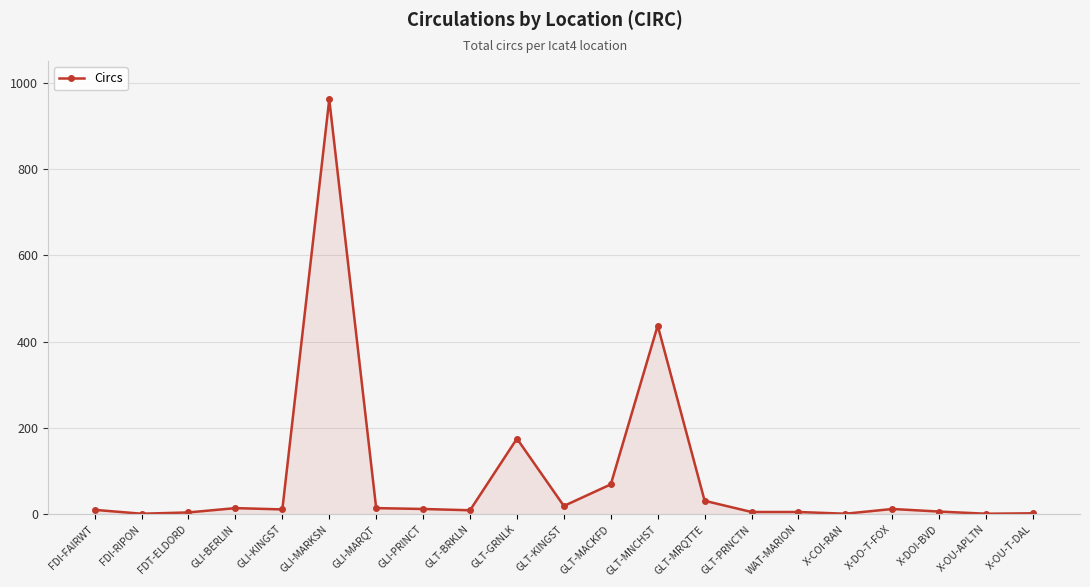

What is the sum of the values at GLI-KINGST and GLT-BRKLN?

20